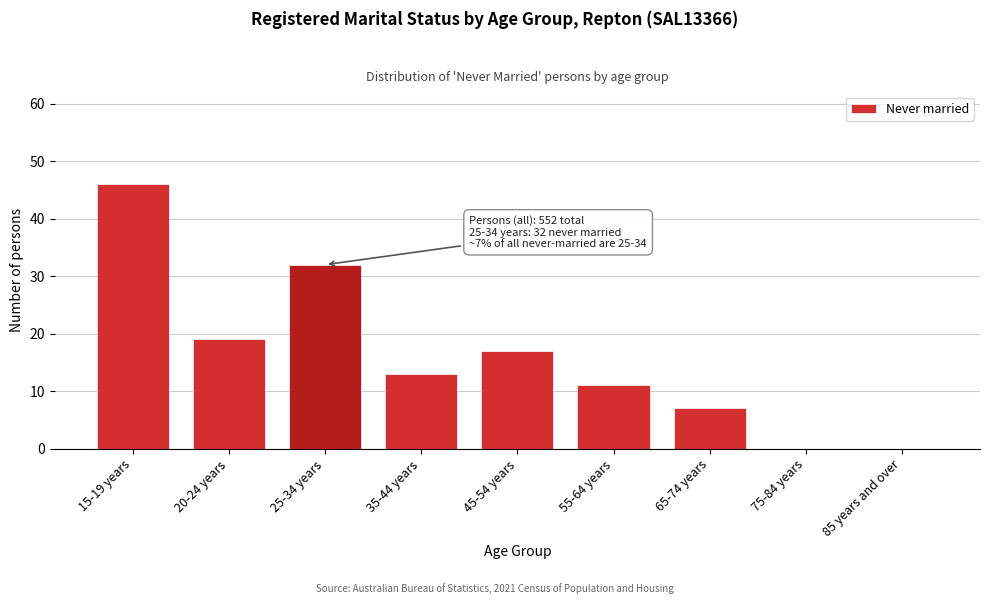

Reading left to right, list all the values displayed in this chart.

15-19 years=46	20-24 years=19	25-34 years=32	35-44 years=13	45-54 years=17	55-64 years=11	65-74 years=7	75-84 years=0	85 years and over=0